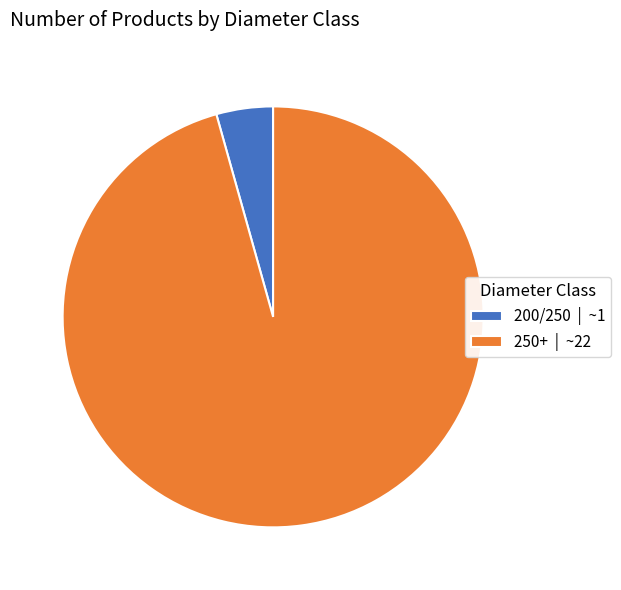

Does 200/250 | ~1 represent more than half of the total?

No